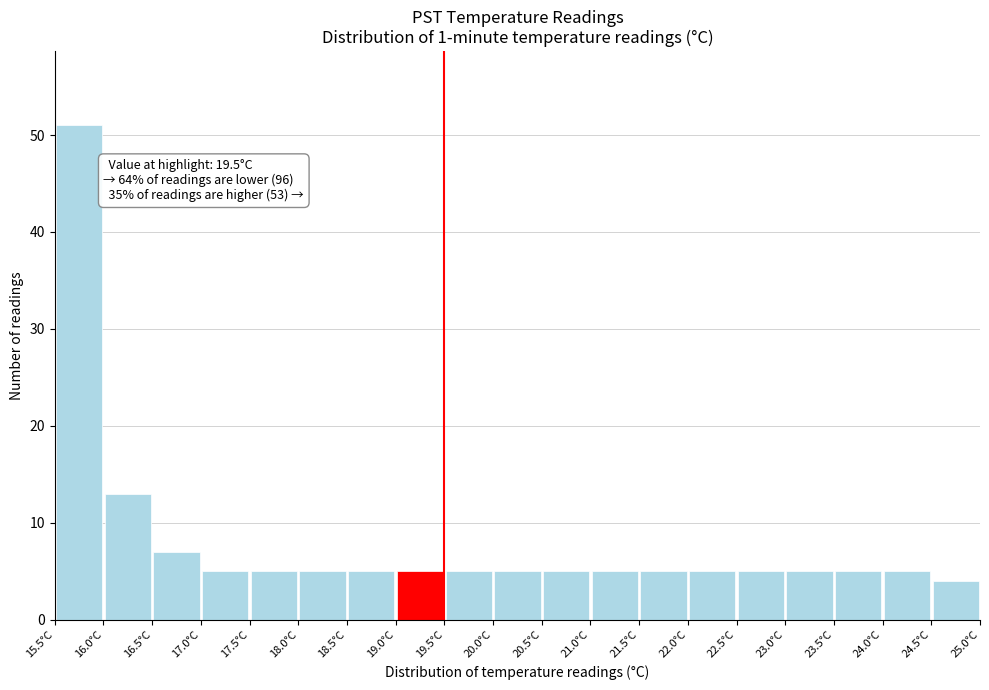

Which range on the x-axis has the tallest bar?

15.5 to 16.0